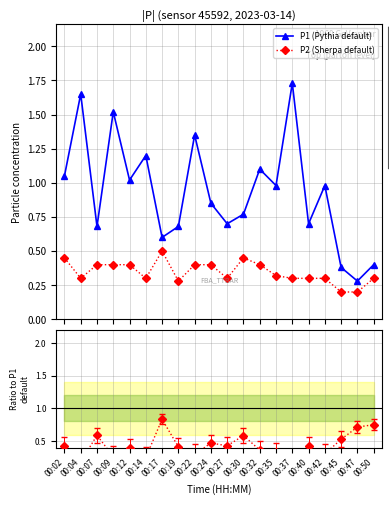

Is the value of P2 (Sherpa default) at 00:12 greater than the value of P1 (Pythia default) at 00:12?

No